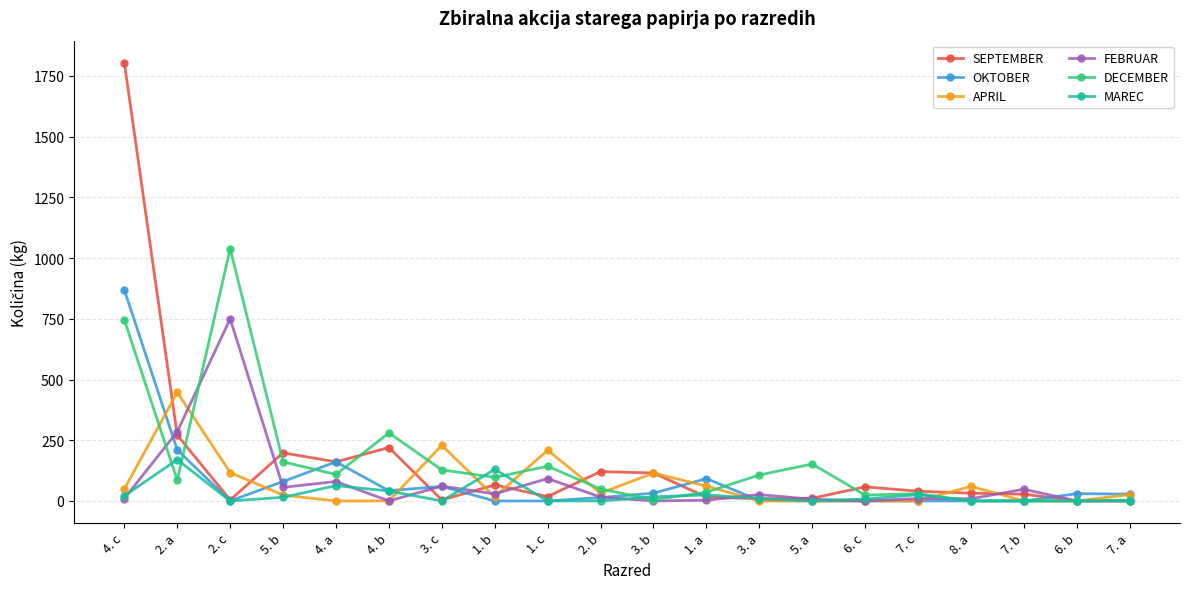

How many categories are shown in the chart?

20